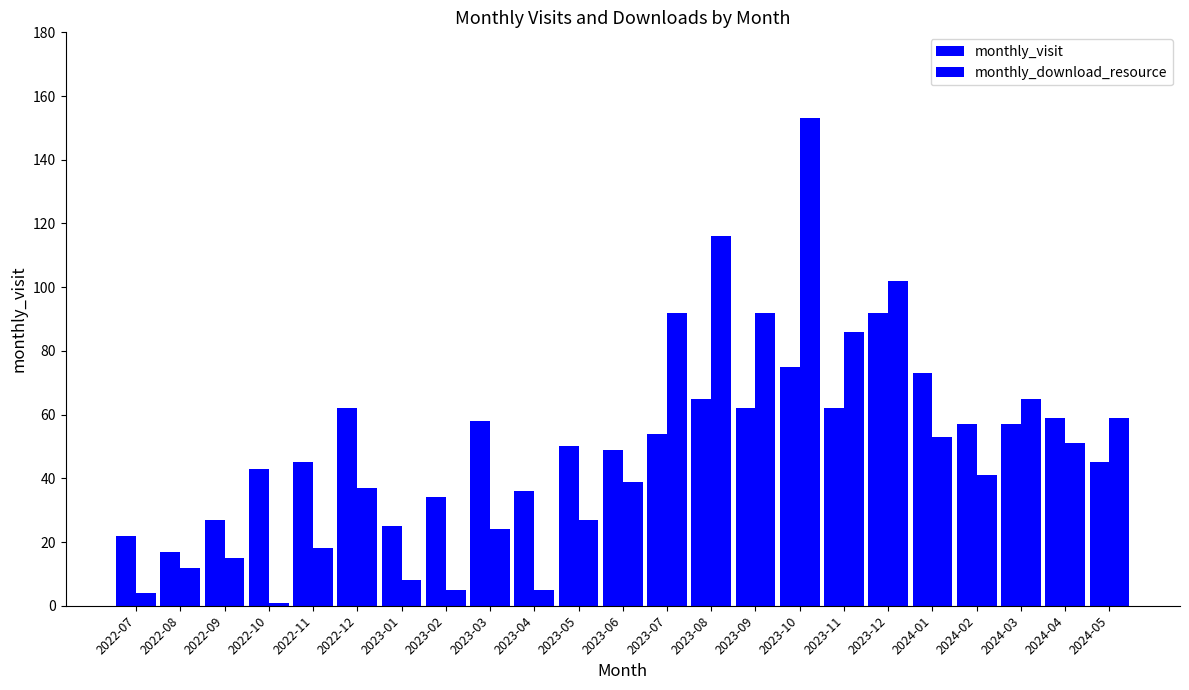

What is the total value across all series at 2023-09?

154